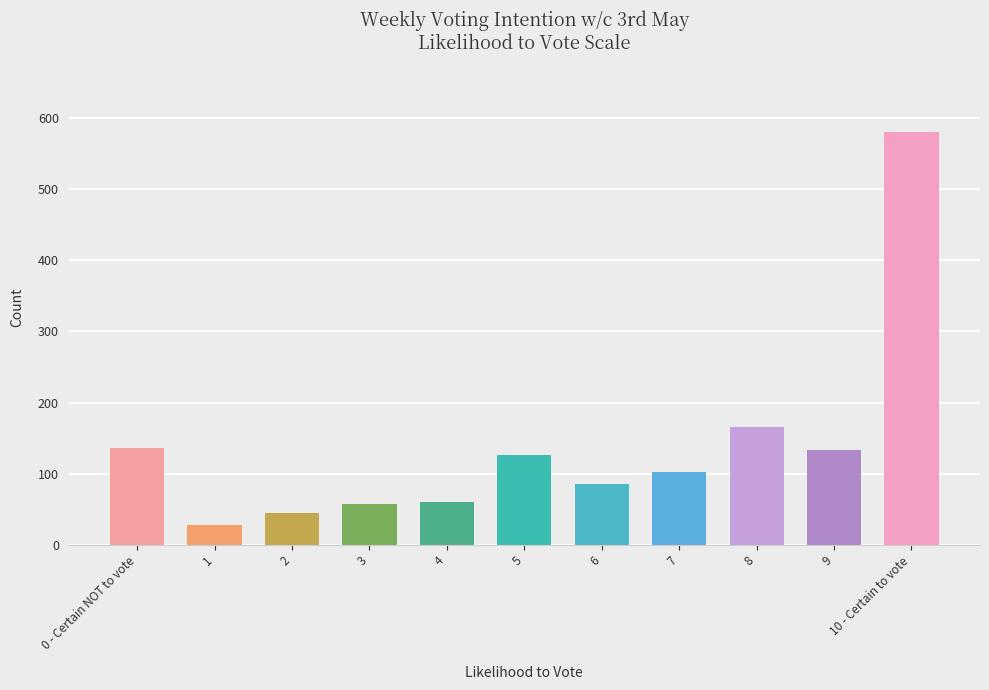

Read the value at 0 - Certain NOT to vote, to the nearest 10.

140